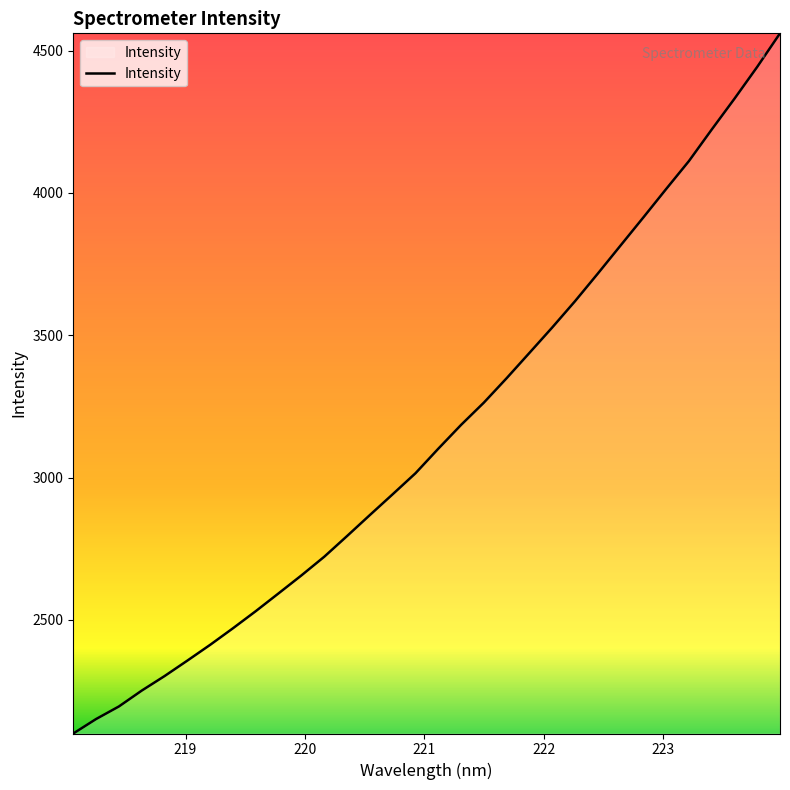

What is the difference between the maximum and minimum values?

2460.4